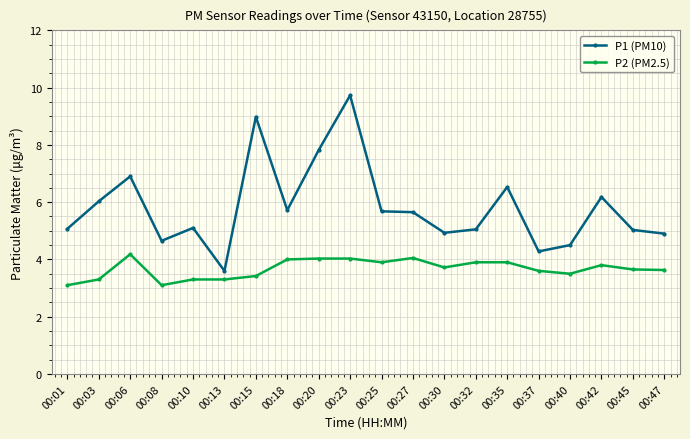

True or false: P1 (PM10) has a value of 7.8 at 00:20.

True